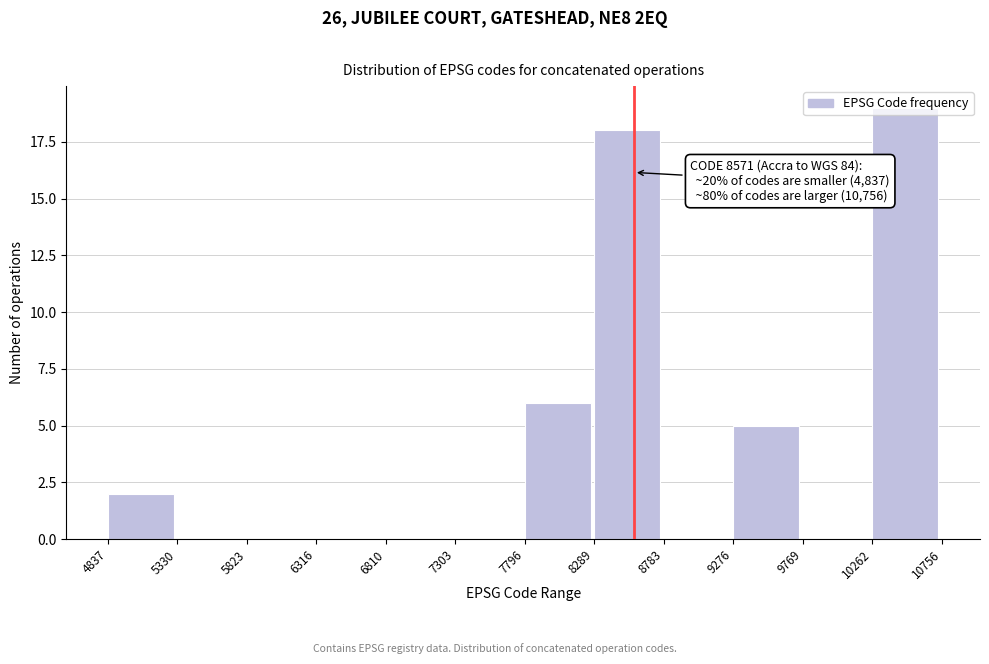

Which range on the x-axis has the tallest bar?

10262 to 10756